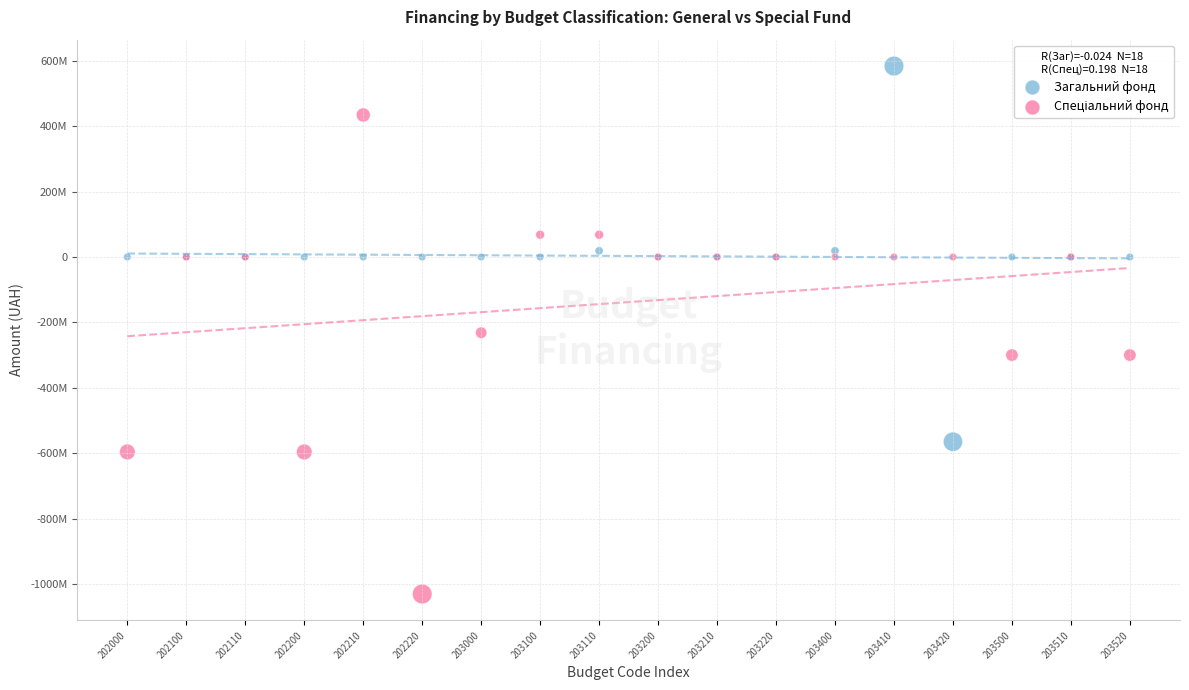

Which series reaches the maximum Y coordinate?

Загальний фонд